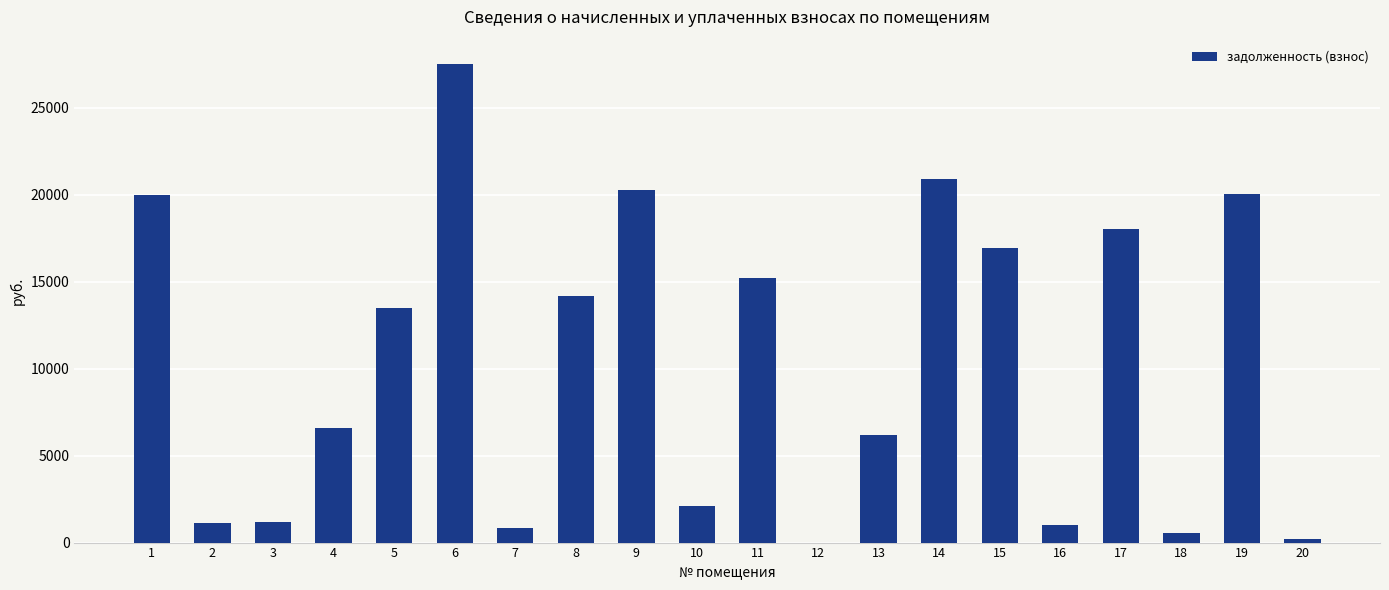

The value at 4 is 6577.0. True or false?

True